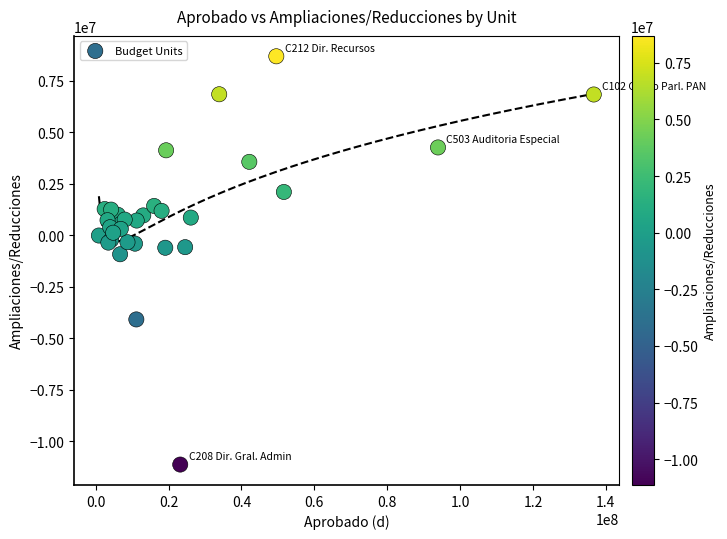

What Y value in the scatter plot is closest to -1225733?

-926183.1